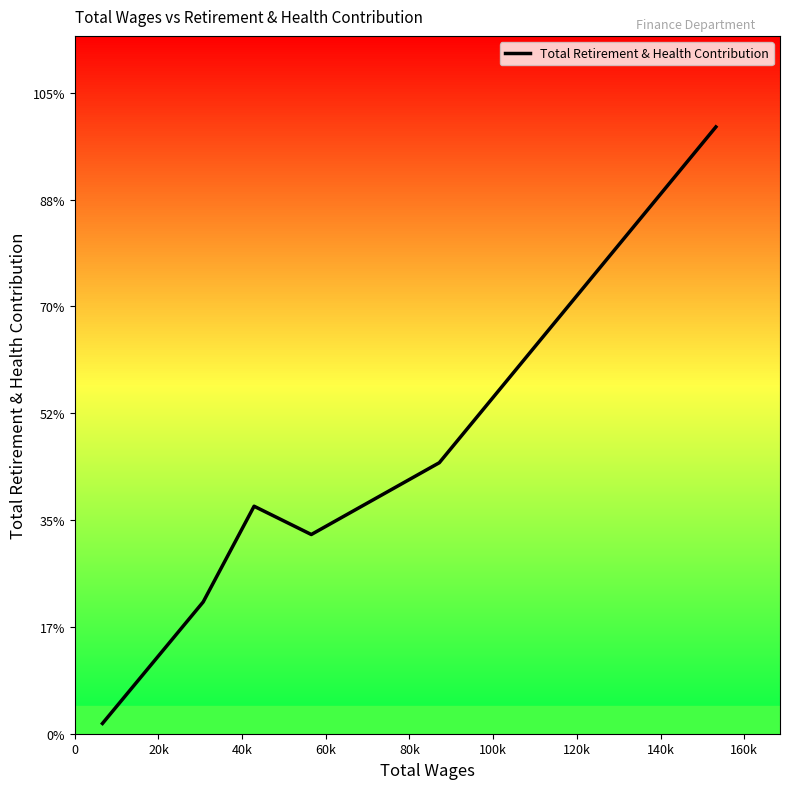

Is this an area chart (filled region under the line)?

No